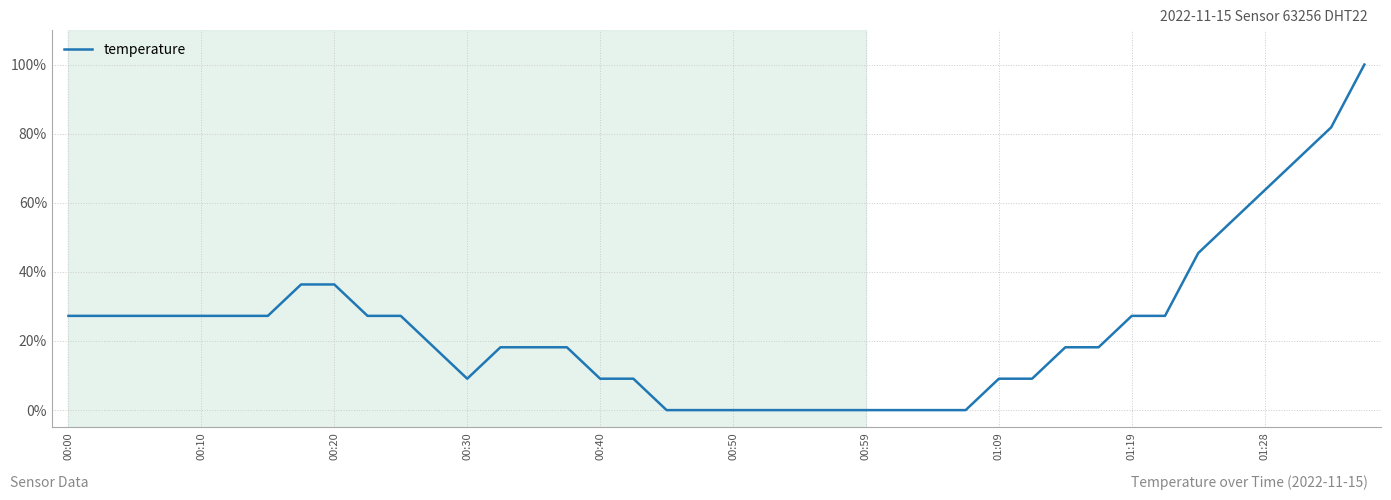

Does the chart display data point markers on the line(s)?

No